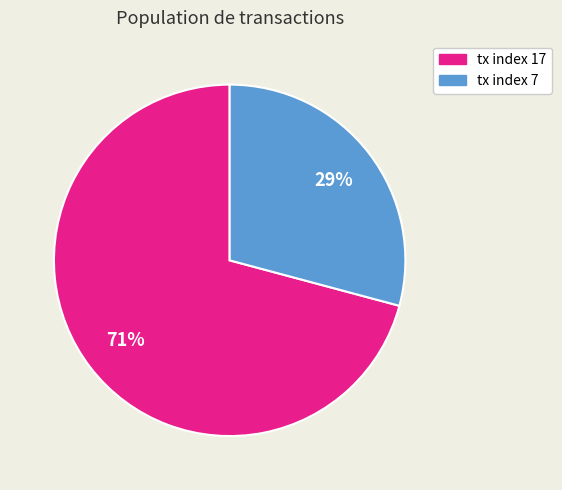

Is there a majority slice in this chart?

Yes